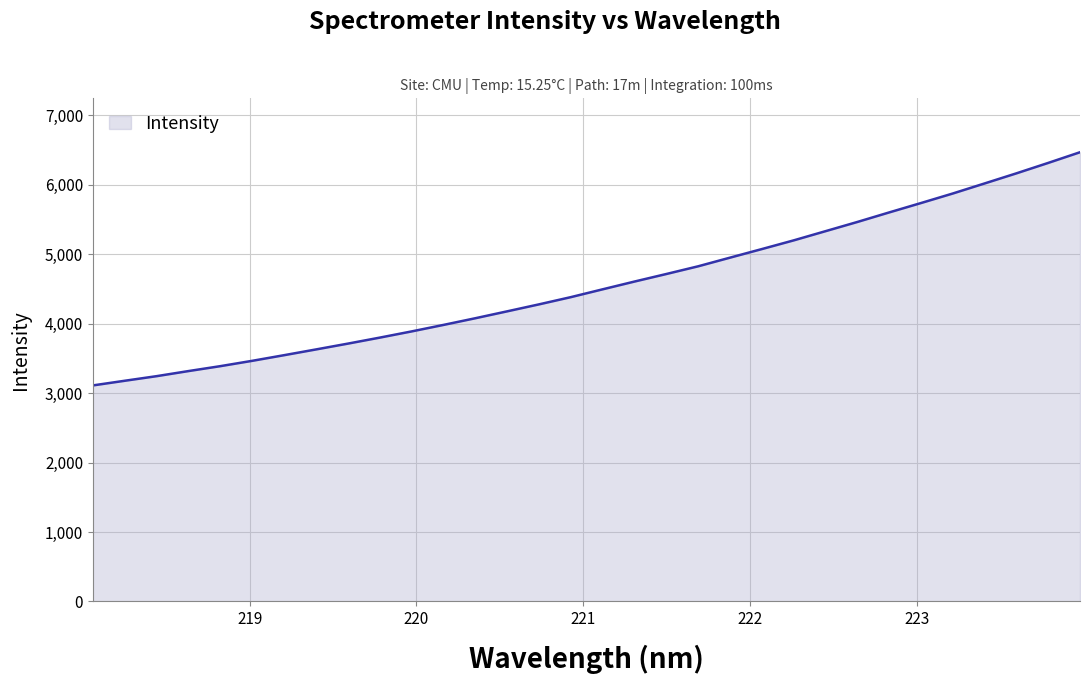

What is the difference between the maximum and minimum values?

3358.4